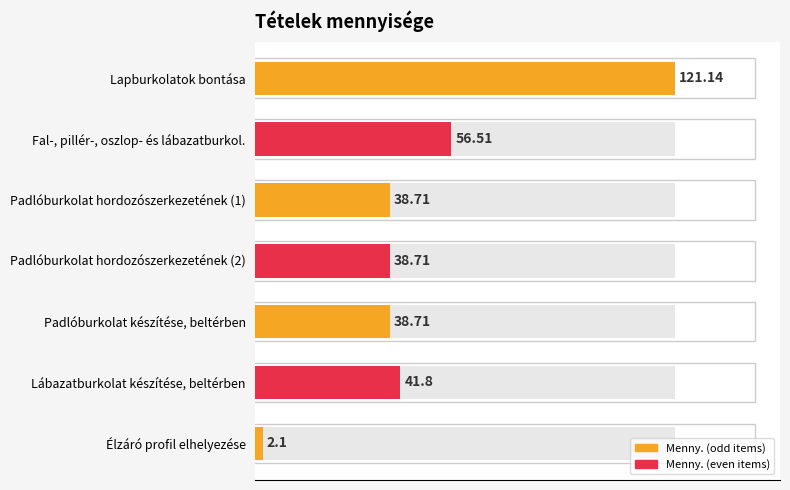

Does the chart contain stacked bars?

No